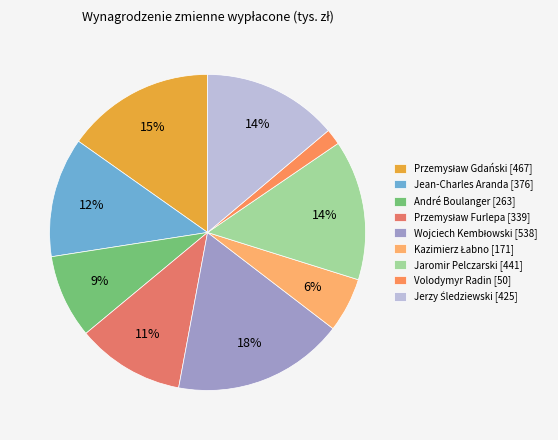

The Przemysław Gdański slice represents 15% of the pie. True or false?

True